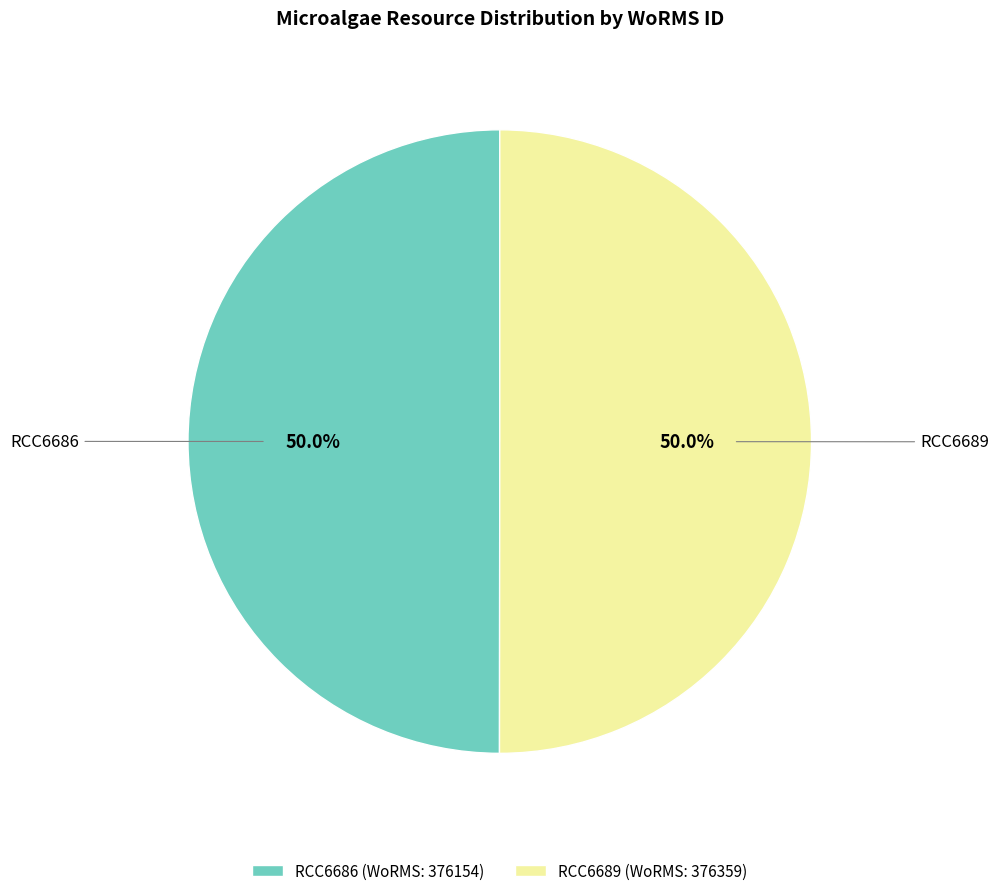

What is the ratio of the value at RCC6689 (WoRMS: 376359) to the value at RCC6686 (WoRMS: 376154)?

1.0